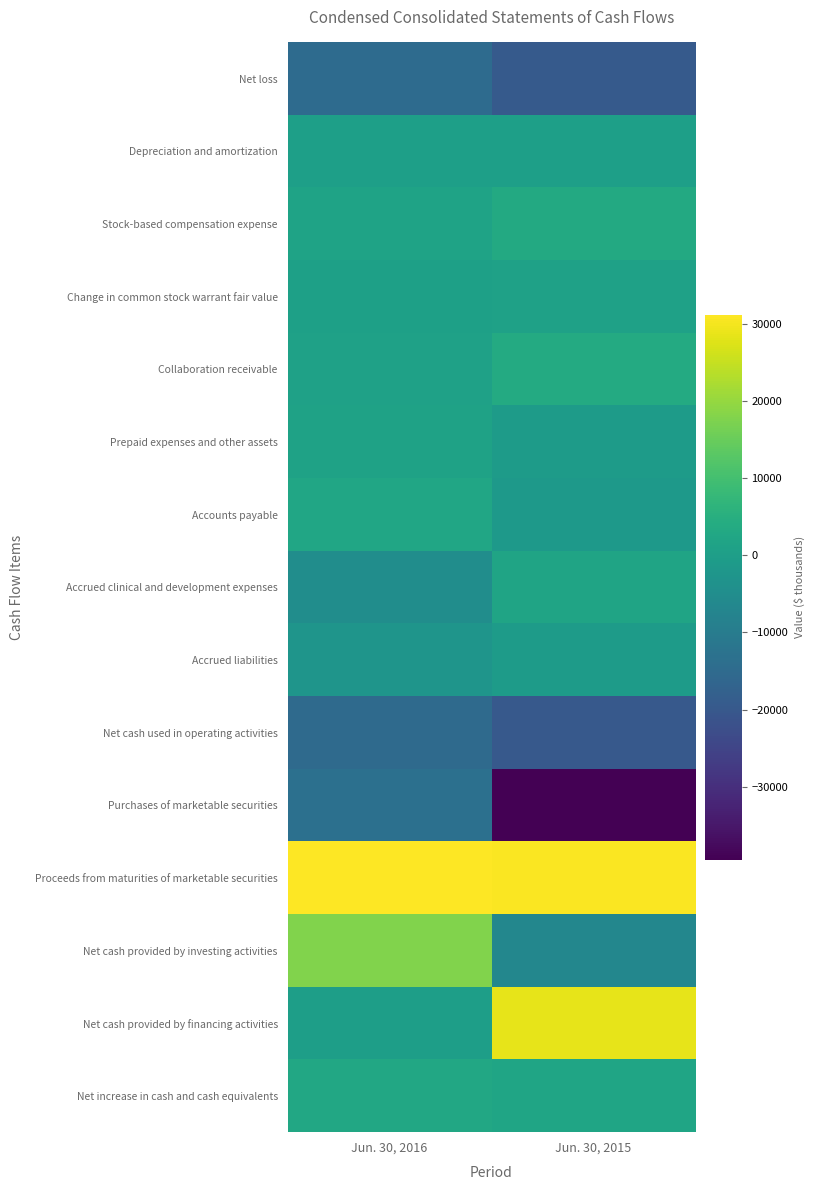

How many distinct data groups are displayed?

15